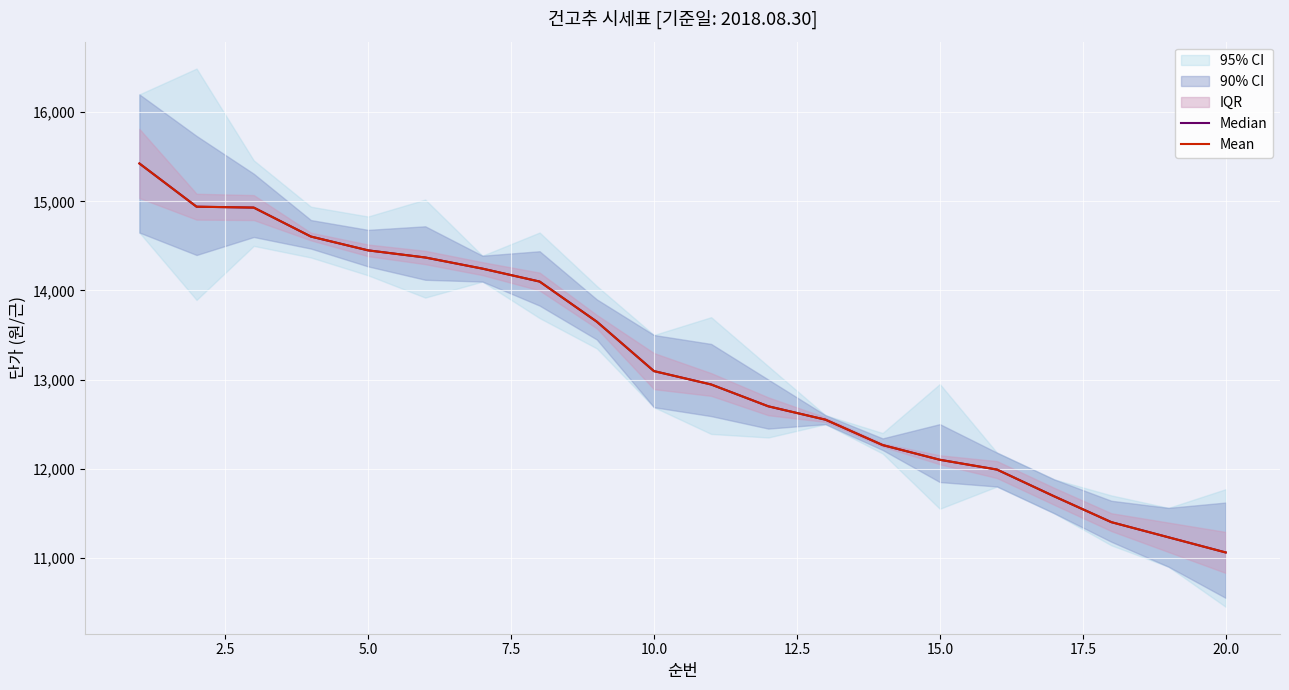

How many data points does each series have?

20